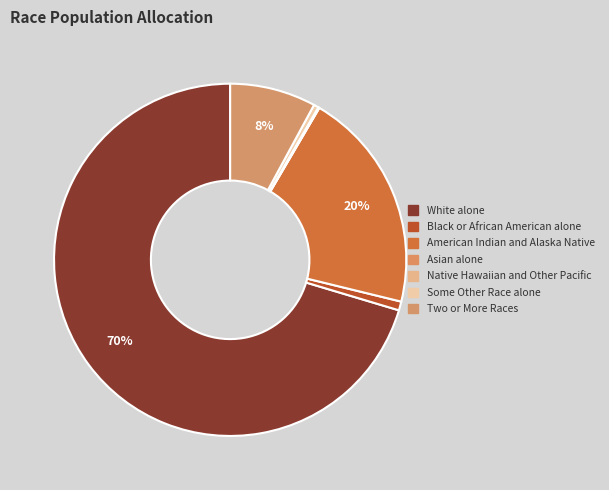

To the nearest percent, what is the average slice percentage?

14%